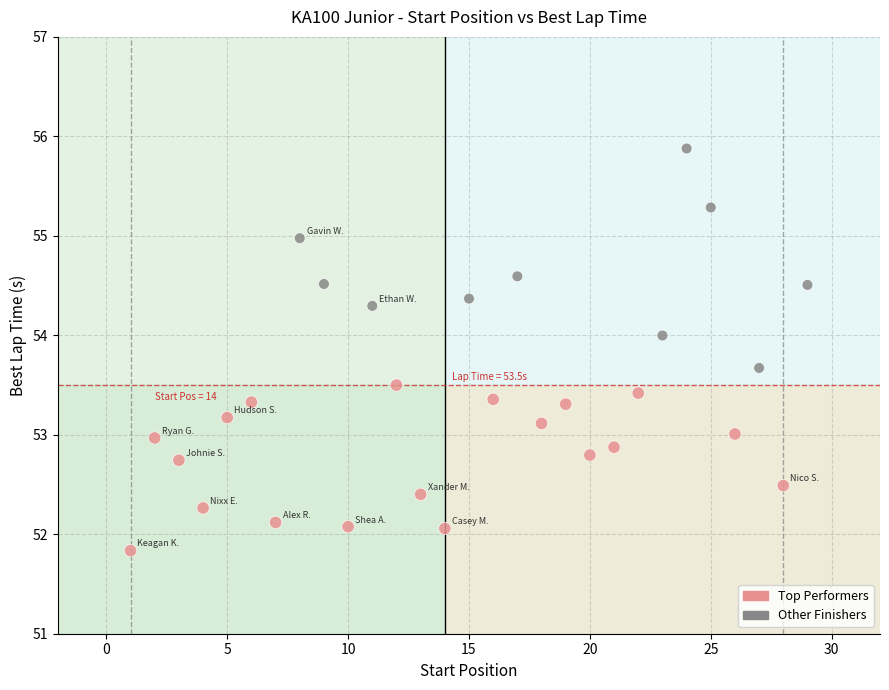

What is the range of Y values (max minus min)?

4.0